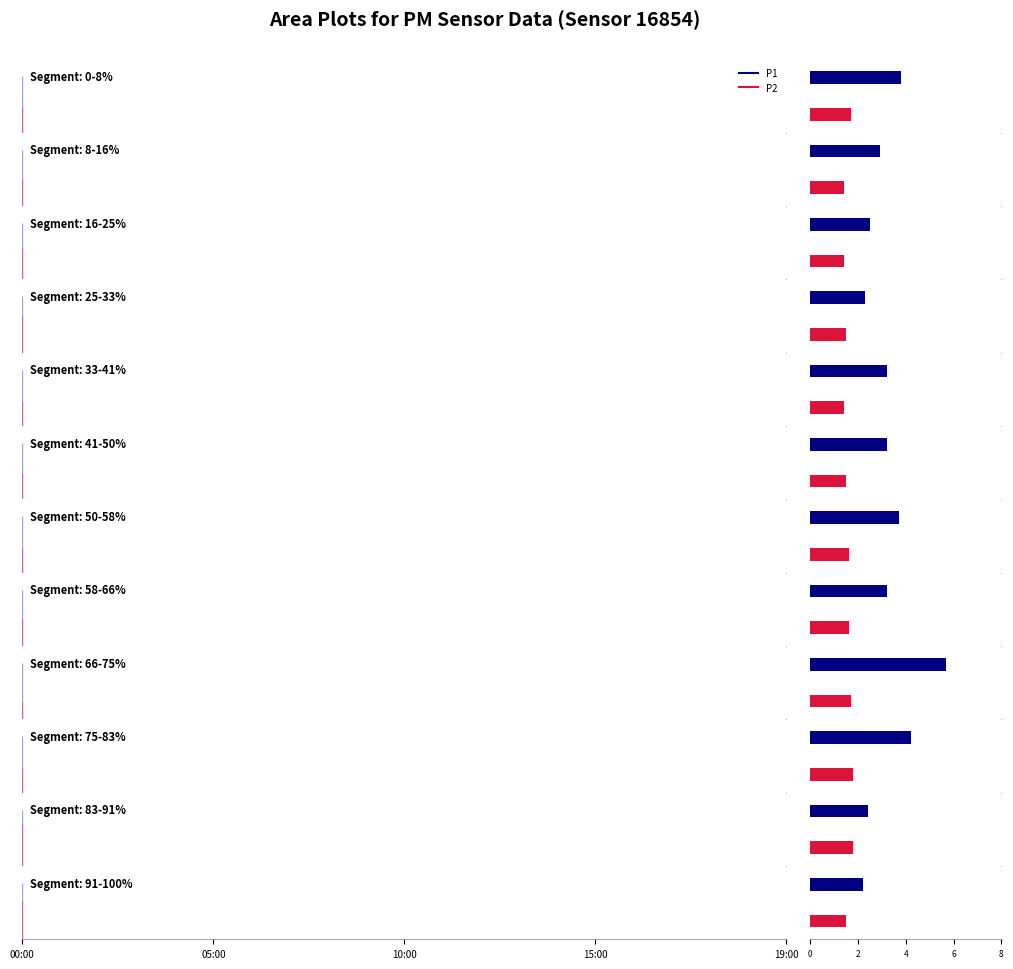

How many bars are there in each group?

2